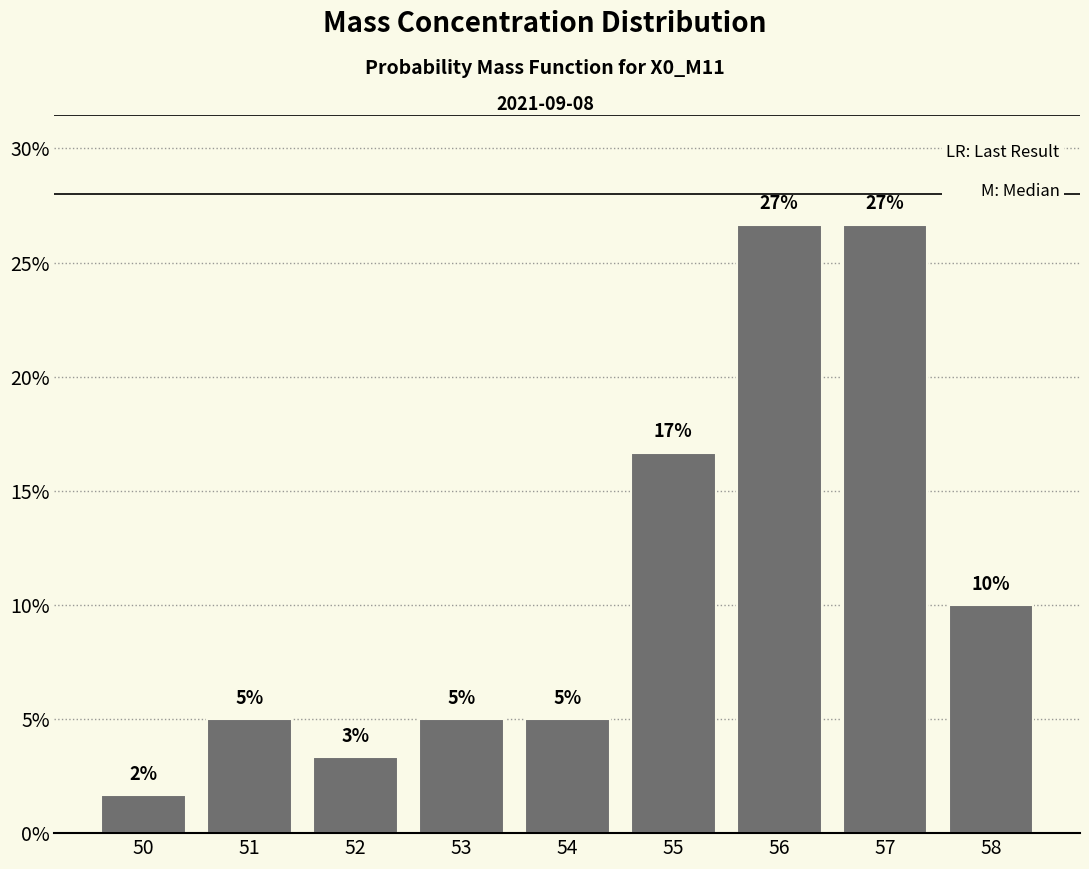

How many bars are there in total?

9